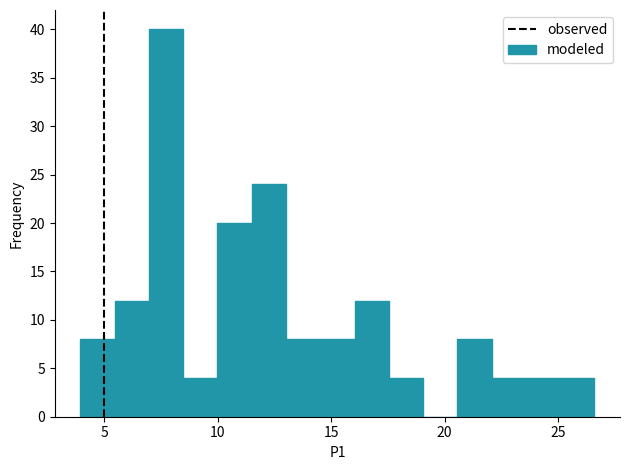

Around what value on the x-axis is the tallest bar? Give the approximate position of its centre, as read against the axis.

7.5